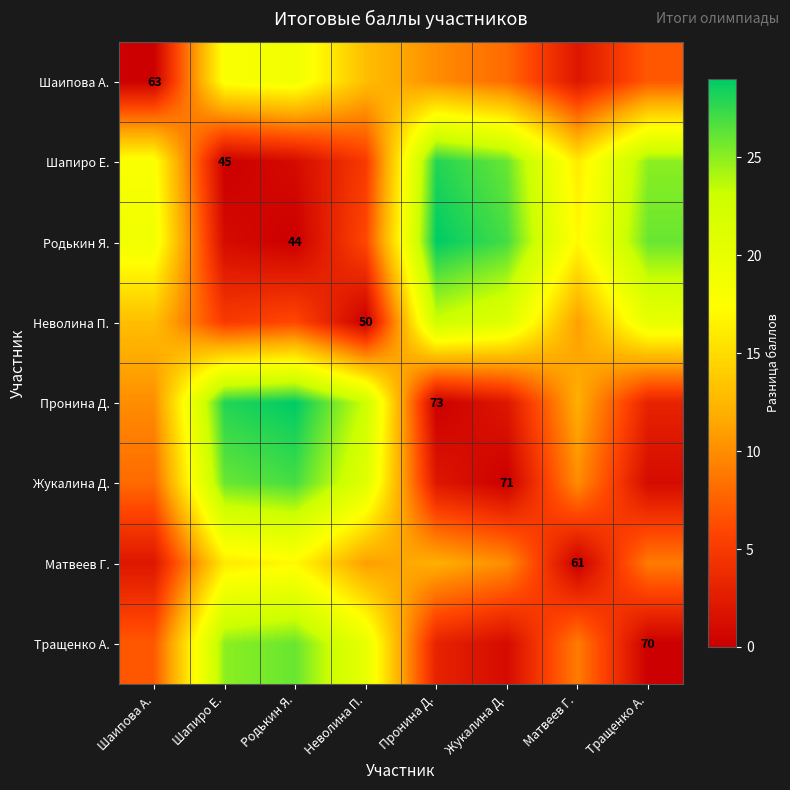

At which category does the chart reach its minimum across all series?

Шаипова А.